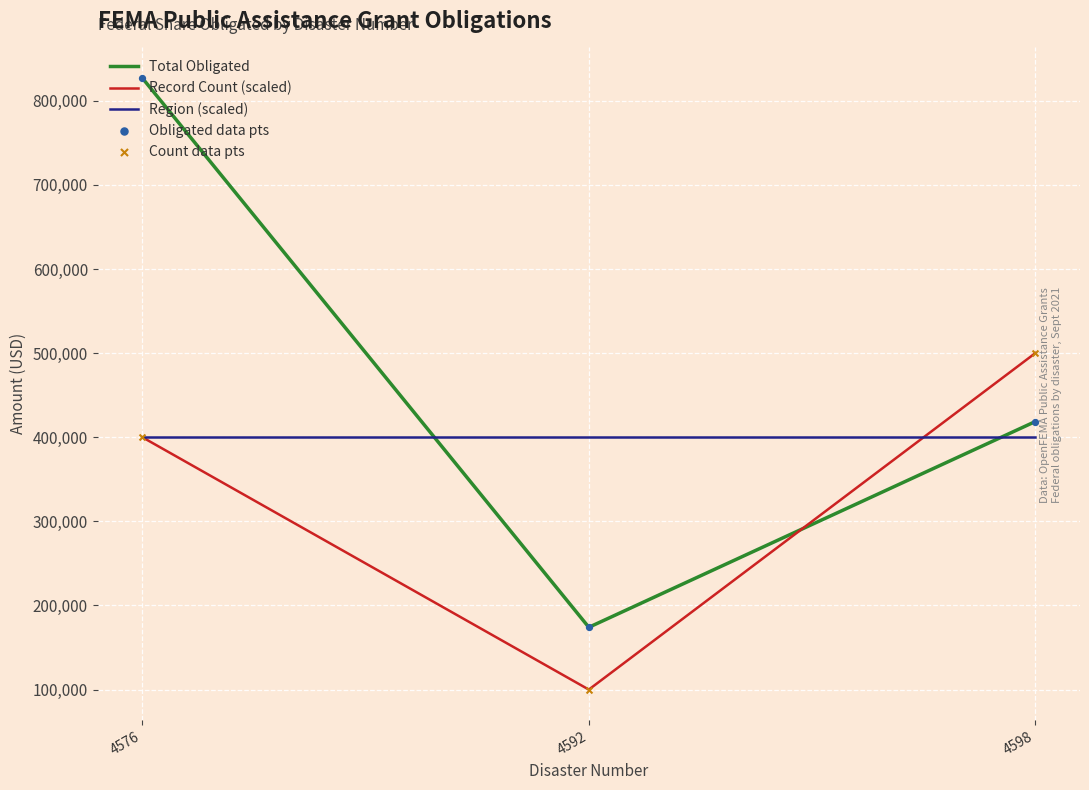

Which series changed the most between 4576 and 4592?

Total Obligated